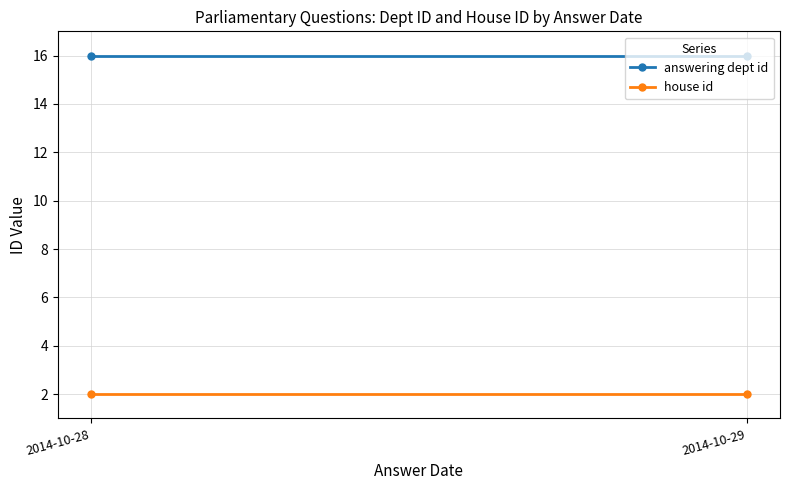

What is the maximum value shown in the chart?

16